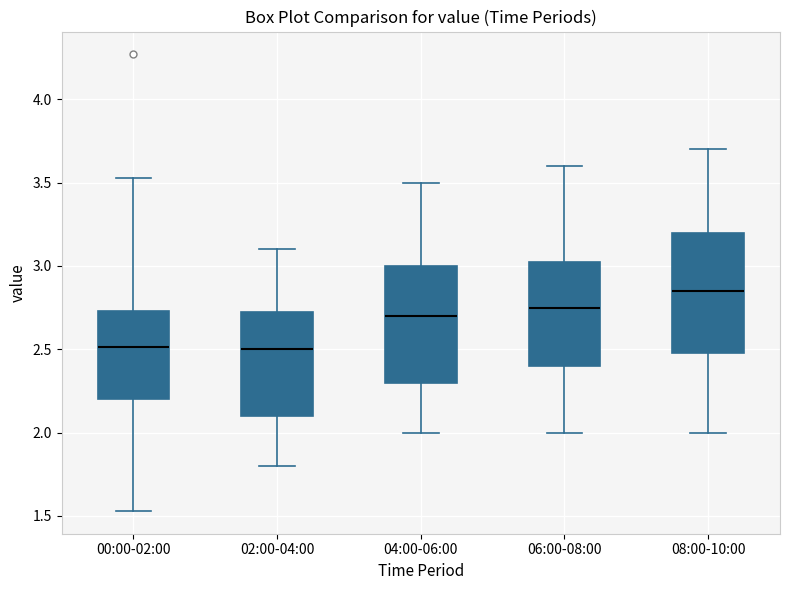

Which box has the highest median line?

08:00-10:00